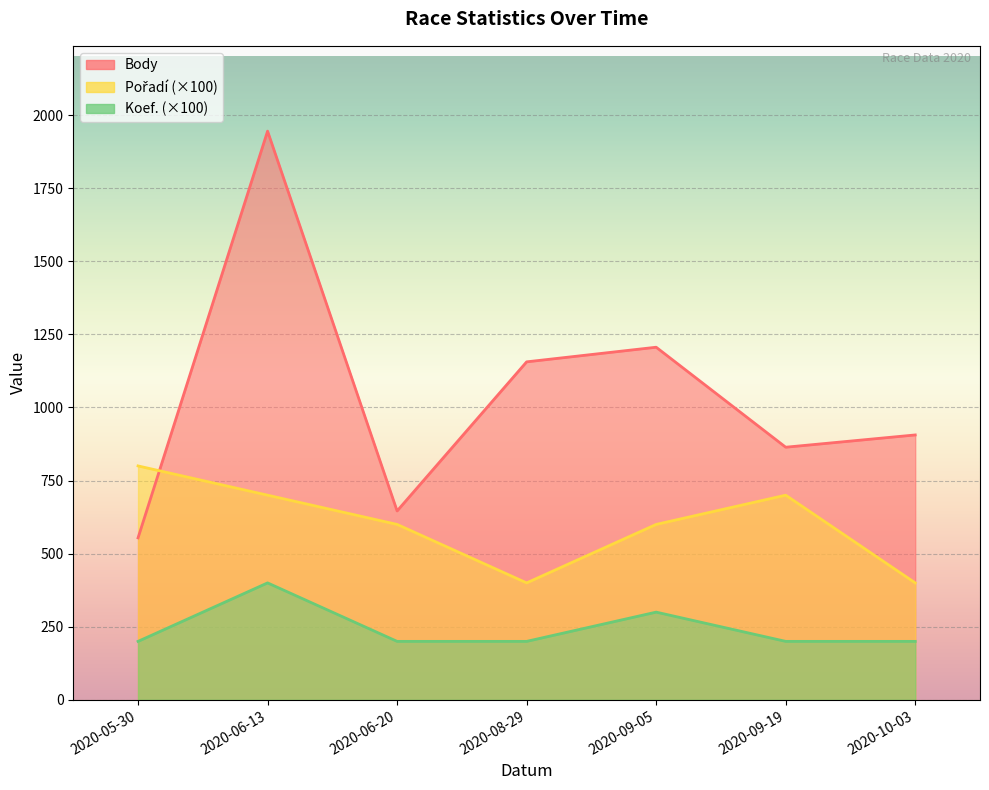

True or false: Body has more than 1 interior local peaks.

True